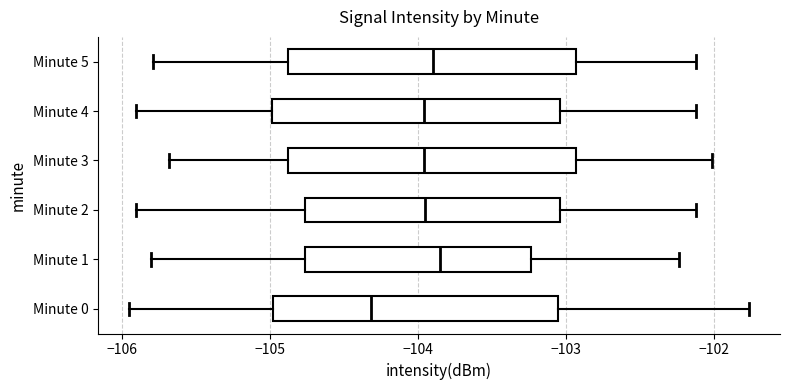

Reading bottom to top, read every box against the x-axis: the position of its median line, the range the box covers, and the ends of its whiskers. The values are not printed on the chart, so give them approximately, as read against the axis.

Minute 0: median -104.3, box -105.0 to -103.1, whiskers -105.9 to -101.8
Minute 1: median -103.9, box -104.8 to -103.2, whiskers -105.8 to -102.2
Minute 2: median -104.0, box -104.8 to -103.0, whiskers -105.9 to -102.1
Minute 3: median -104.0, box -104.9 to -102.9, whiskers -105.7 to -102.0
Minute 4: median -104.0, box -105.0 to -103.0, whiskers -105.9 to -102.1
Minute 5: median -103.9, box -104.9 to -102.9, whiskers -105.8 to -102.1